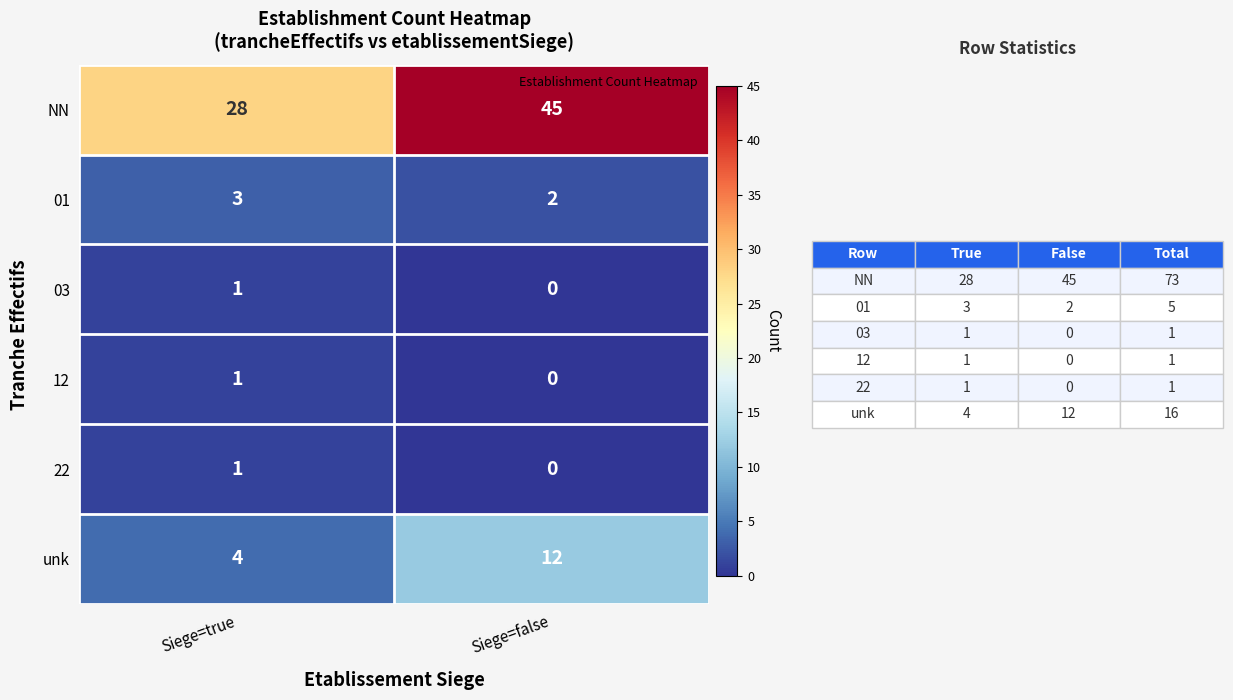

True or false: 03 has a value of -1 at Siege=false.

False